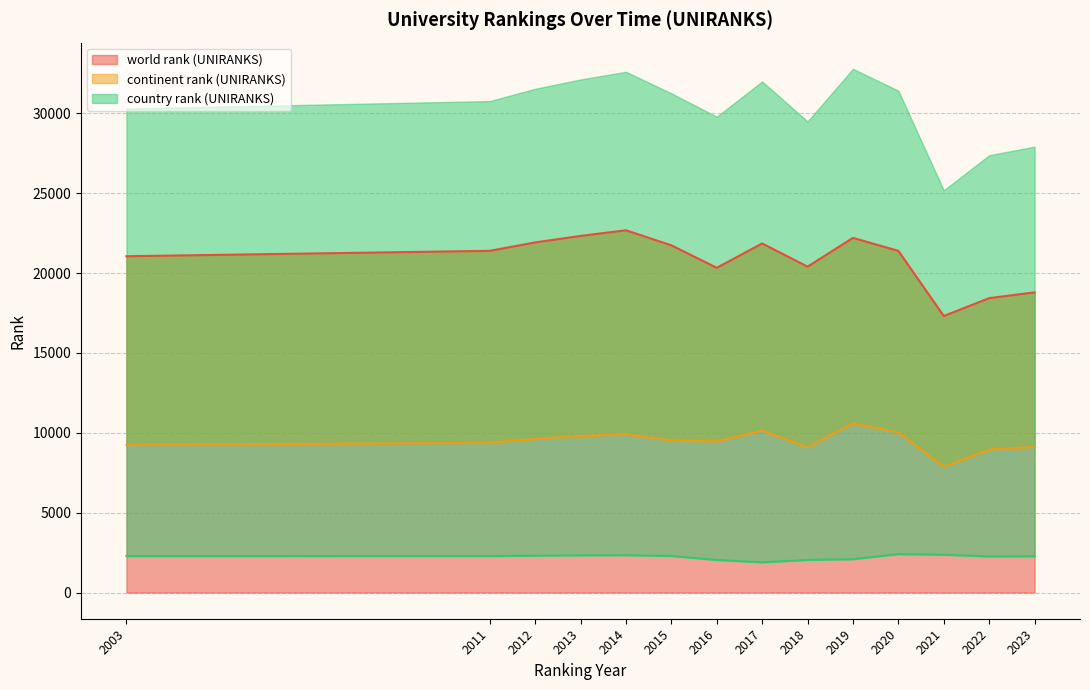

What is the spread (max minus min) of values at 2014?

20341